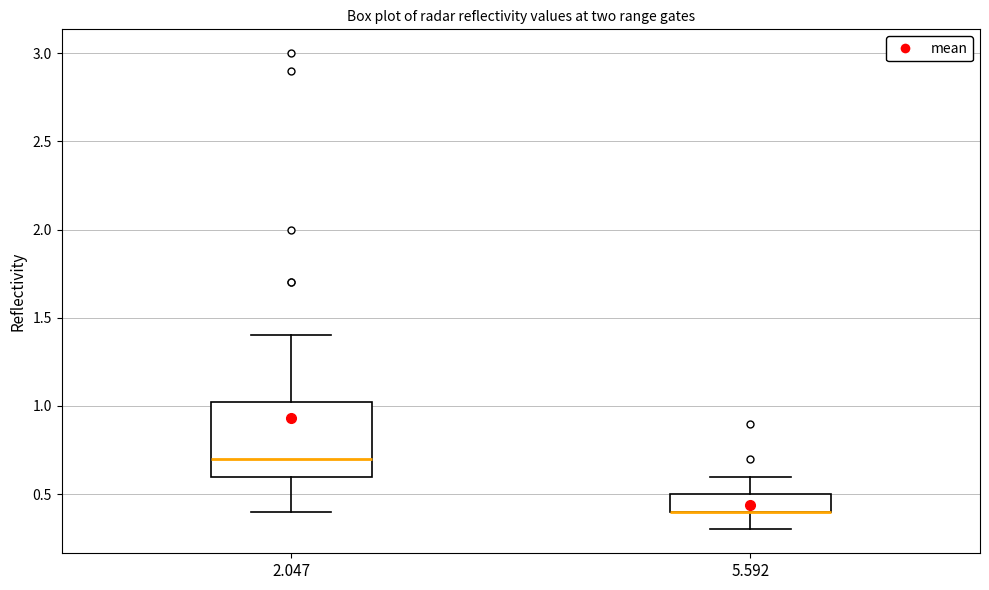

Reading left to right, read every box against the y-axis: the position of its median line, the range the box covers, and the ends of its whiskers. The values are not printed on the chart, so give them approximately, as read against the axis.

2.047: median 0.70, box 0.60 to 1.05, whiskers 0.40 to 1.40
5.592: median 0.40 (drawn on the box's lower edge), box 0.40 to 0.50, whiskers 0.30 to 0.60